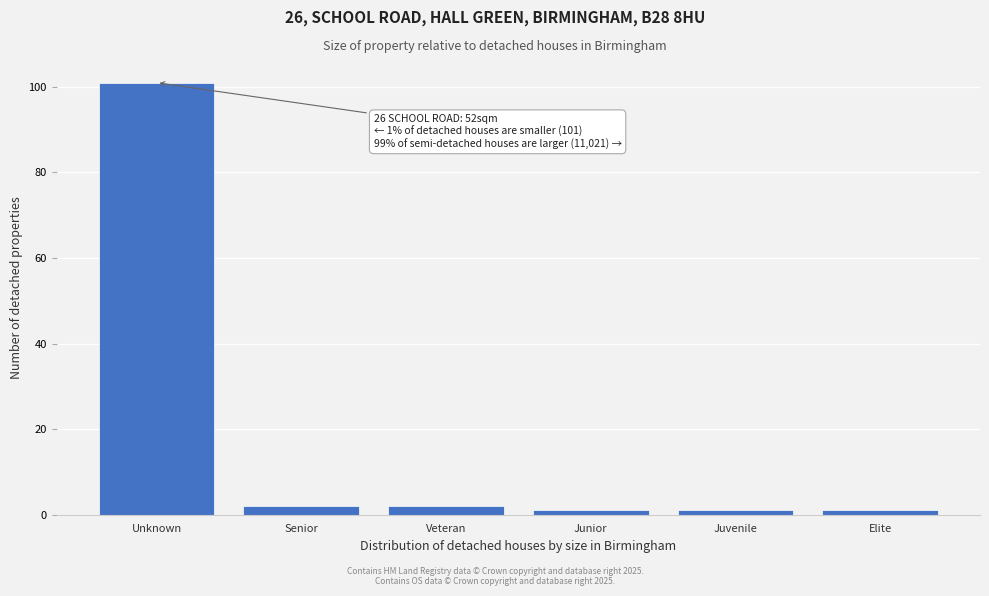

Reading left to right, list all the values displayed in this chart.

Unknown=101	Senior=2	Veteran=2	Junior=1	Juvenile=1	Elite=1